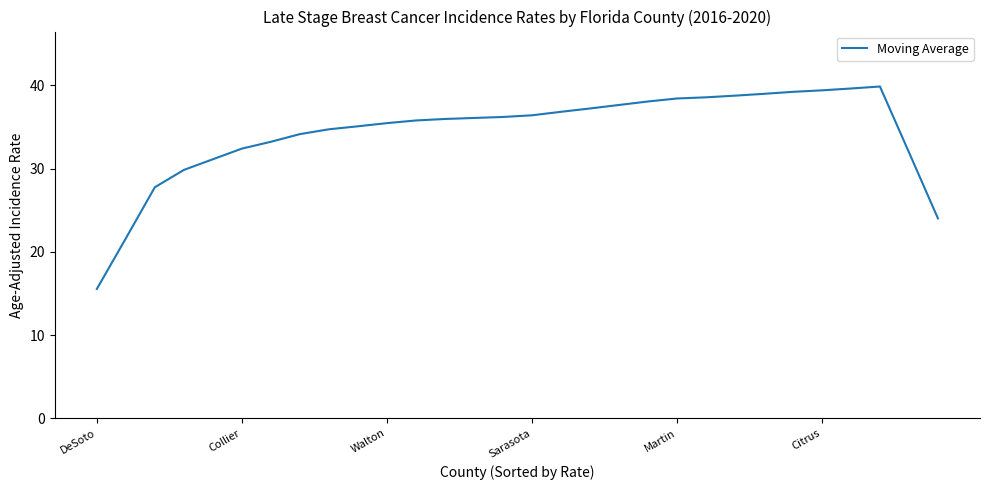

What is the greatest value displayed?

39.9